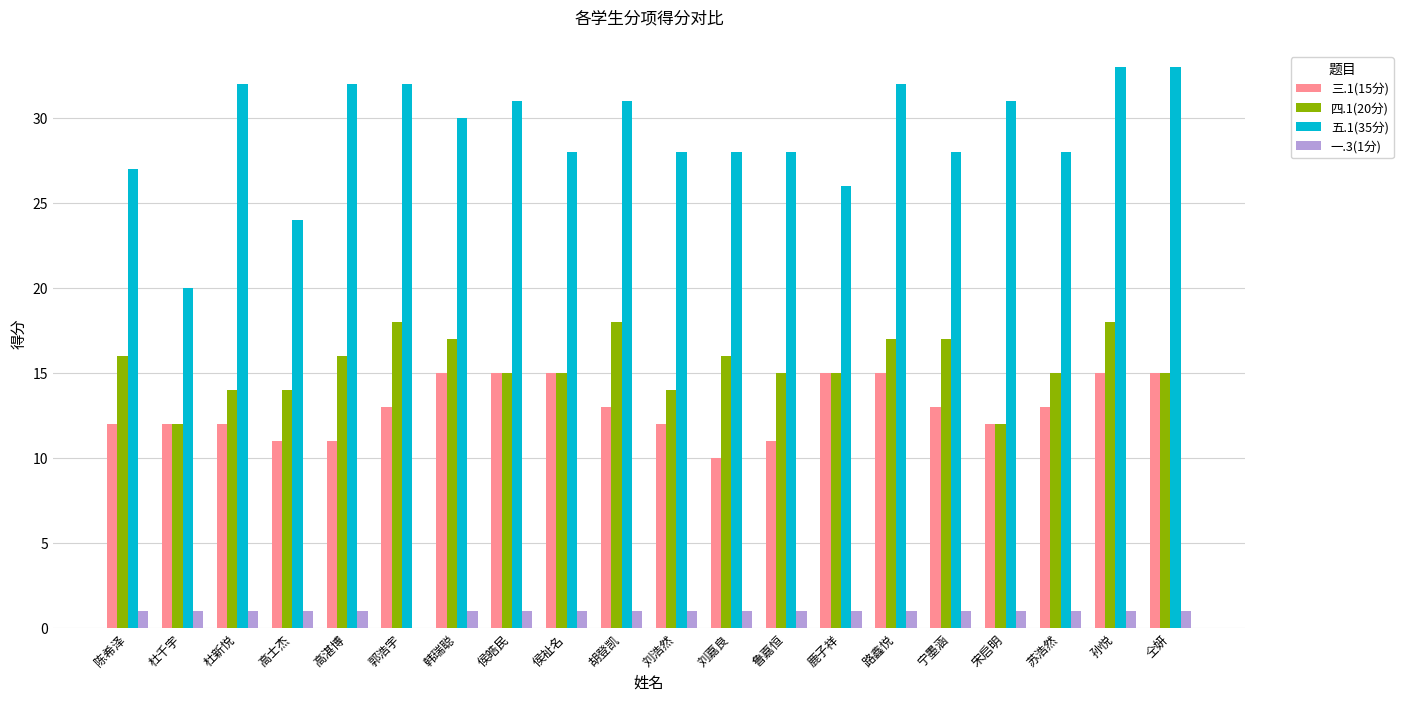

Reading right to left, transcribe all the data shown in this chart.

三.1(15分): 15	15	13	12	13	15	15	11	10	12	13	15	15	15	13	11	11	12	12	12
四.1(20分): 15	18	15	12	17	17	15	15	16	14	18	15	15	17	18	16	14	14	12	16
五.1(35分): 33	33	28	31	28	32	26	28	28	28	31	28	31	30	32	32	24	32	20	27
一.3(1分): 1	1	1	1	1	1	1	1	1	1	1	1	1	1	0	1	1	1	1	1